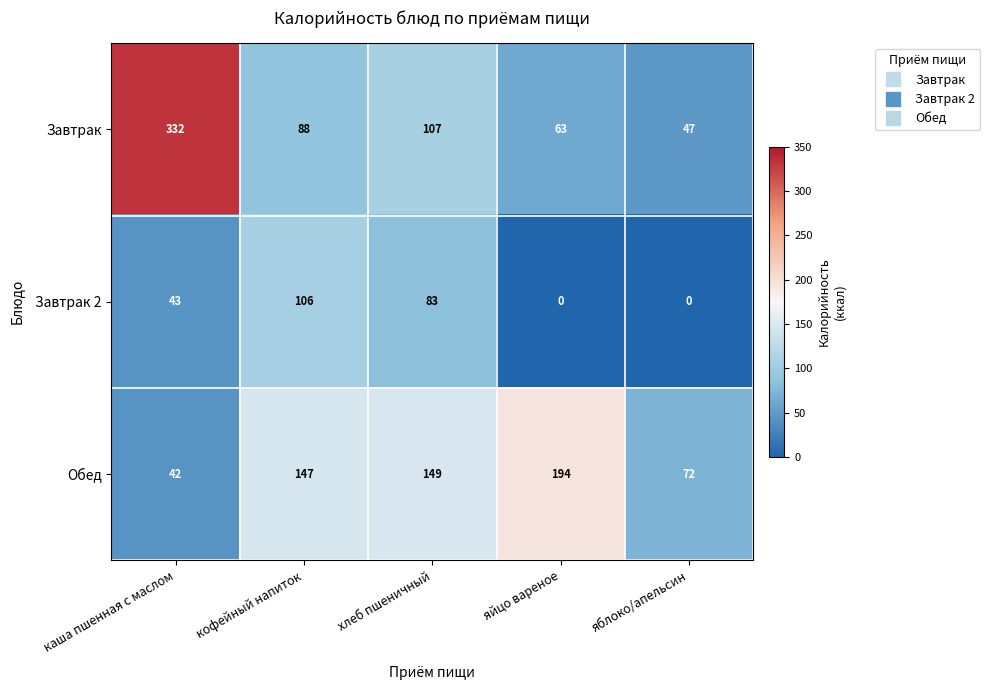

How many series are shown in this chart?

3